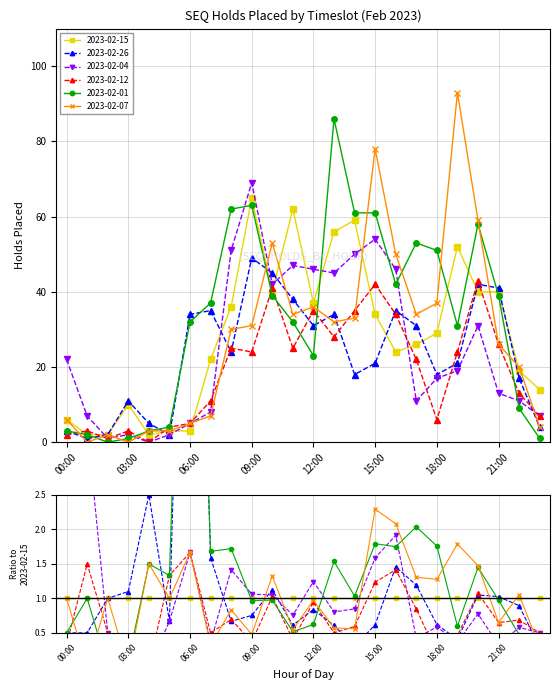

At which category is the sum across all series the highest?

09:00